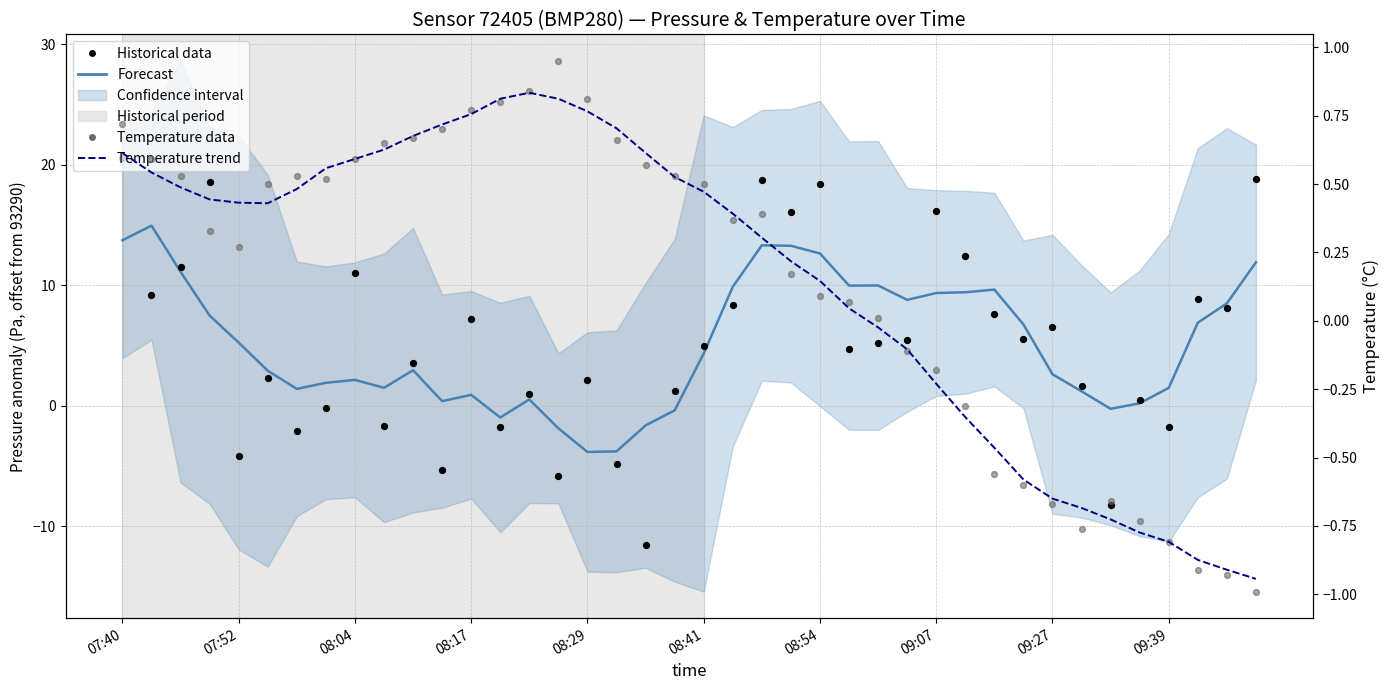

Which series contains the lowest Y value?

Historical data (pressure offset)